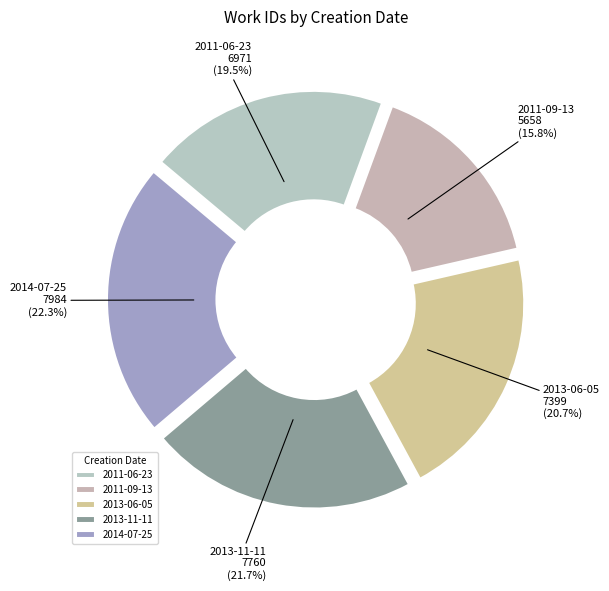

What percentage is NOT represented by 2013-11-11?

78.3%